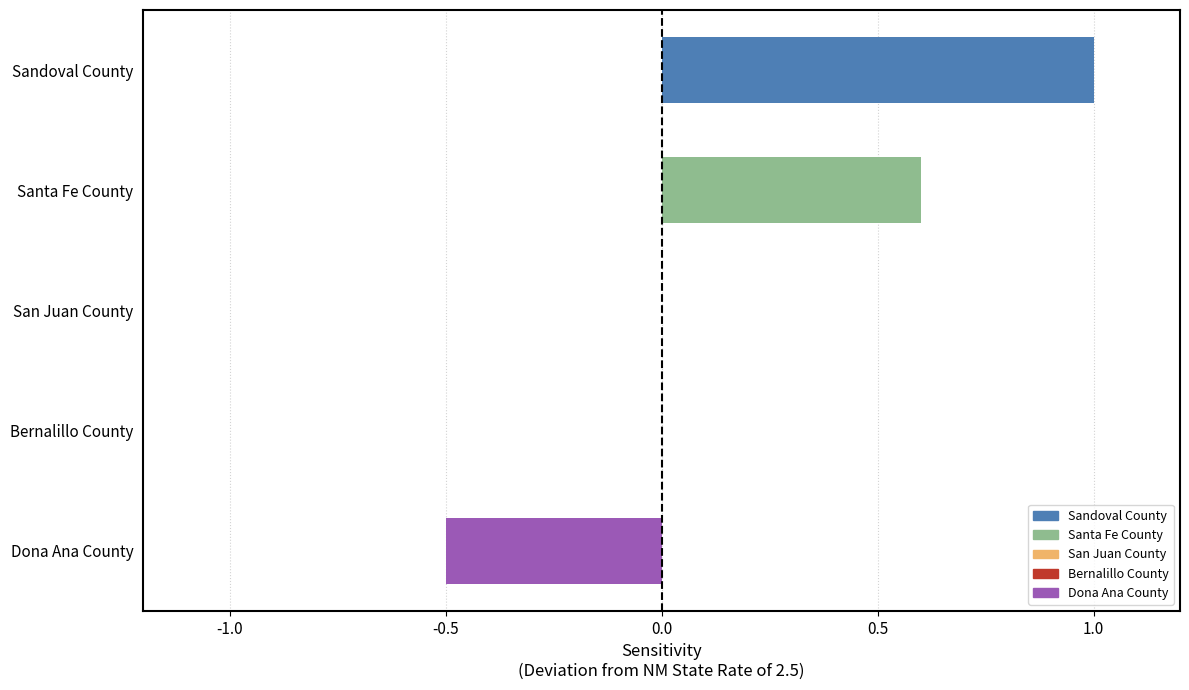

Between Santa Fe County and Dona Ana County, which is larger?

Santa Fe County